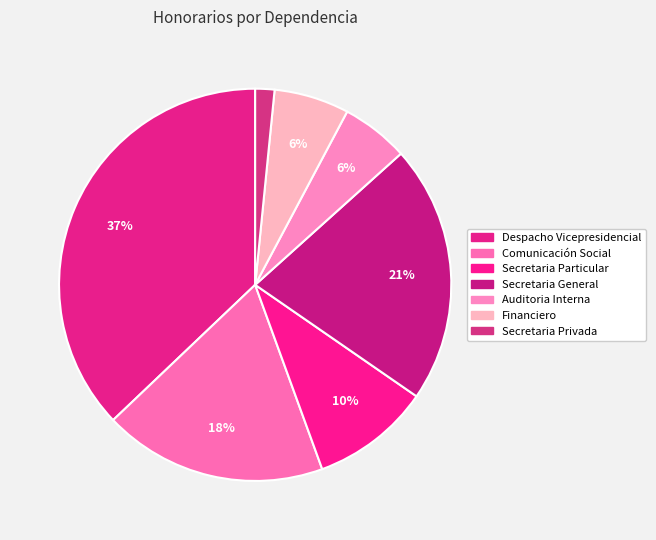

To the nearest percent, what is the average slice percentage?

14%